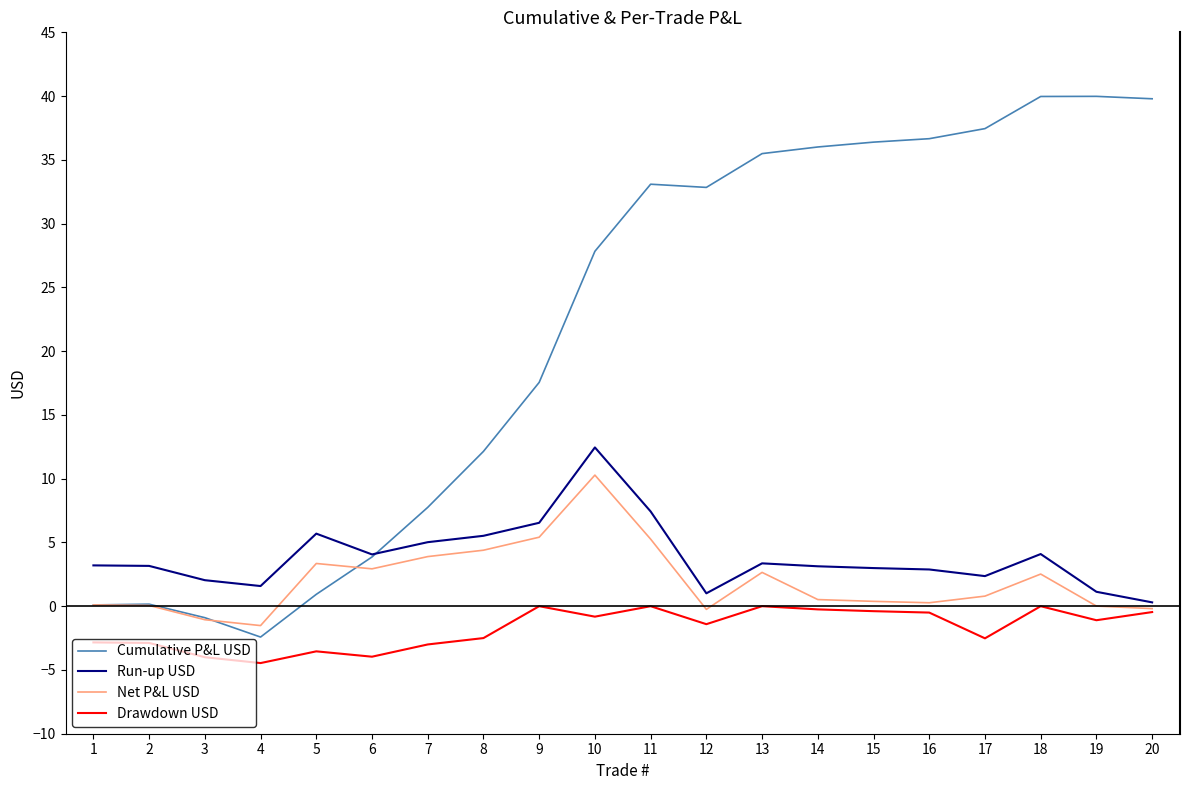

What is the maximum value shown in the chart?

40.0